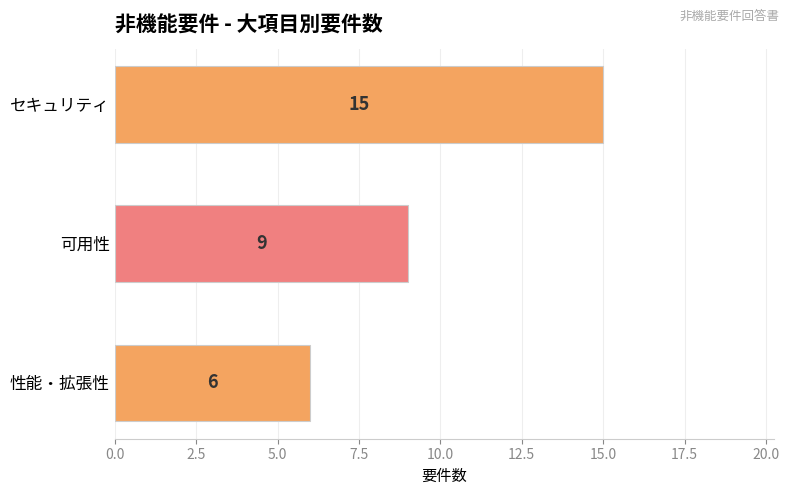

Reading top to bottom, extract all data points from this chart.

セキュリティ=15	可用性=9	性能・拡張性=6